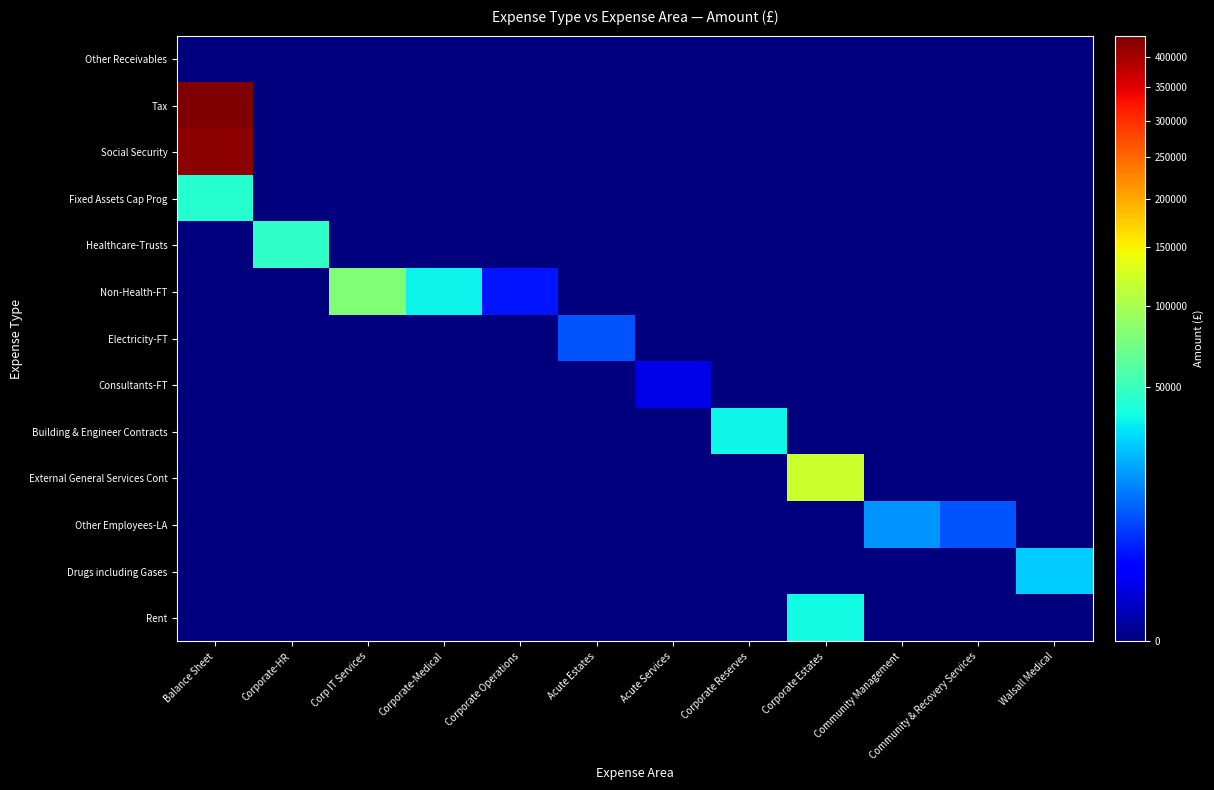

What is the total value across all series at Walsall Medical?

26697.1